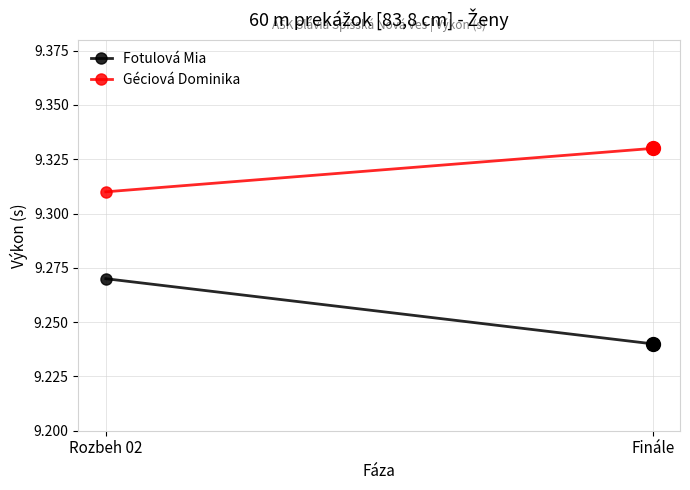

What is the lowest value of the Géciová Dominika series?

9.3